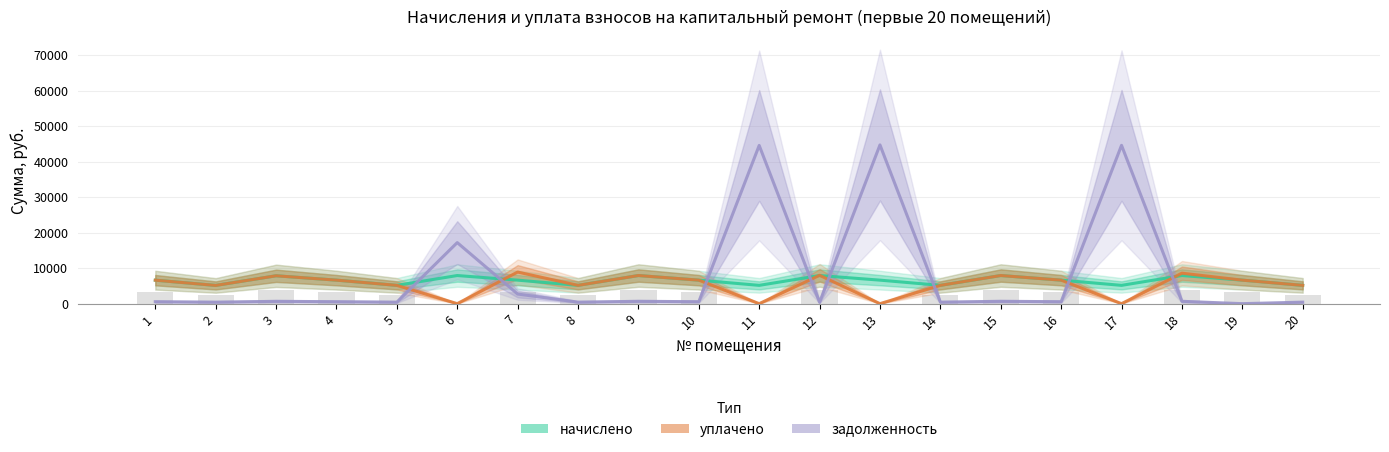

Where does the задолженность series first go above 552?

3